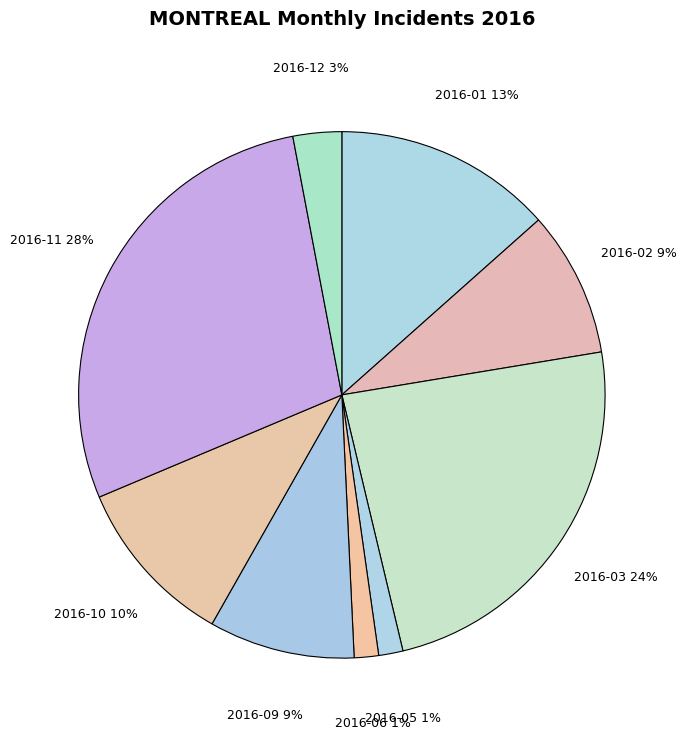

How many slices are in this pie chart?

9